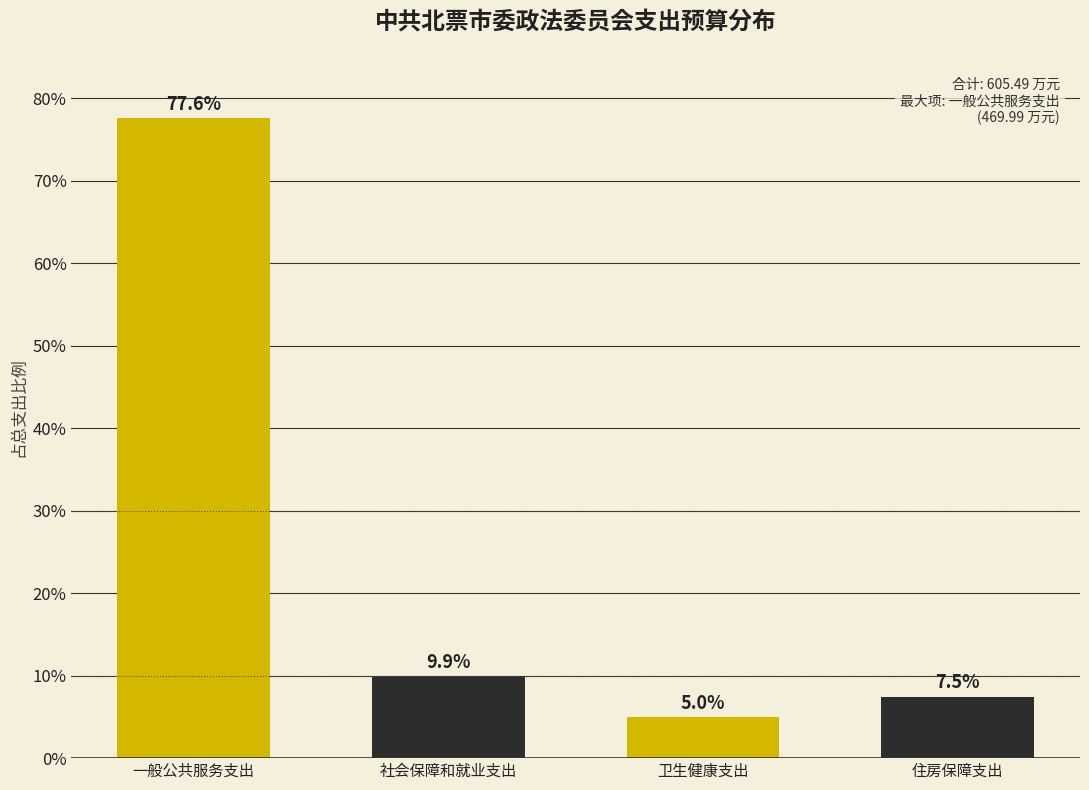

Reading left to right, list all the values displayed in this chart.

77.6	9.9	5.0	7.5